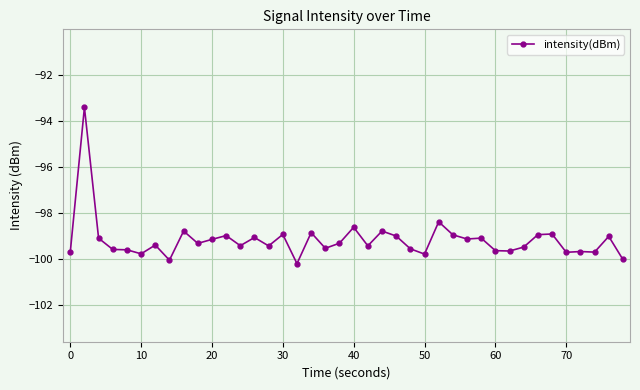

Is this an area chart (filled region under the line)?

No